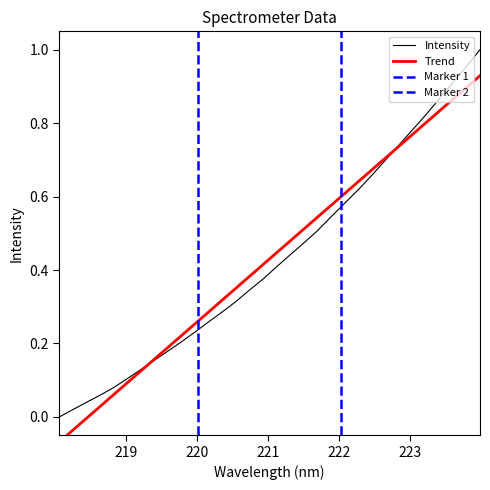

What is the sum of all values?

13.8